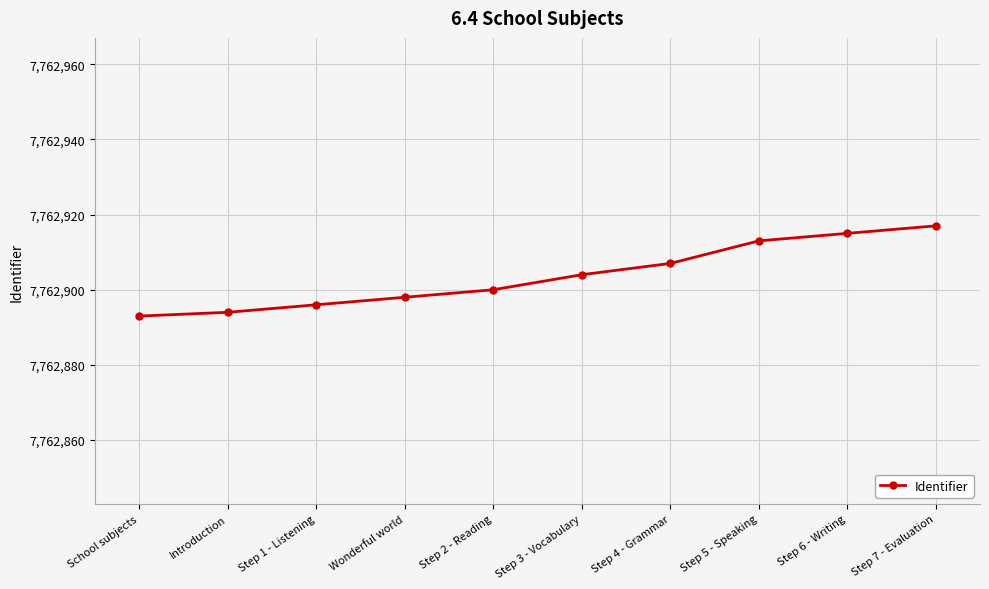

The chart shows a value of 7762894 at Introduction. True or false?

True